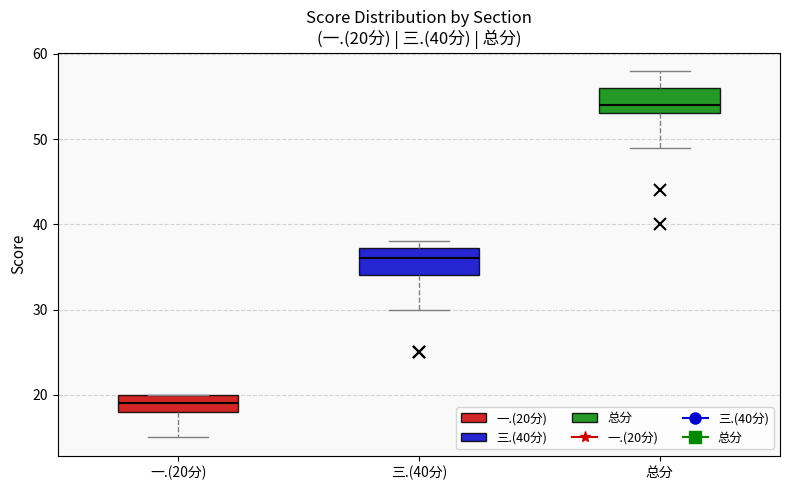

Which box has the highest median line?

总分